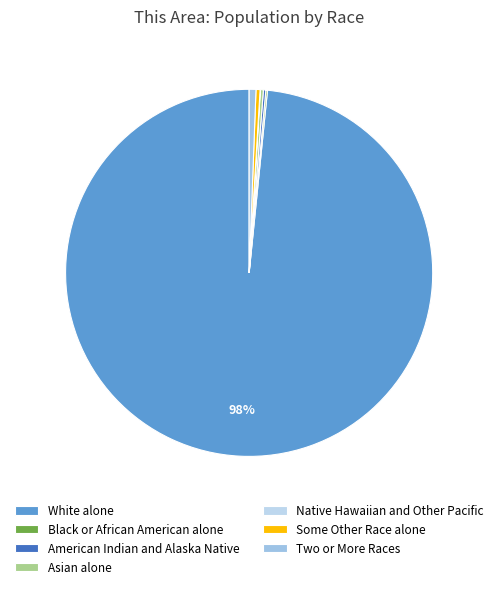

What is the majority slice?

White alone